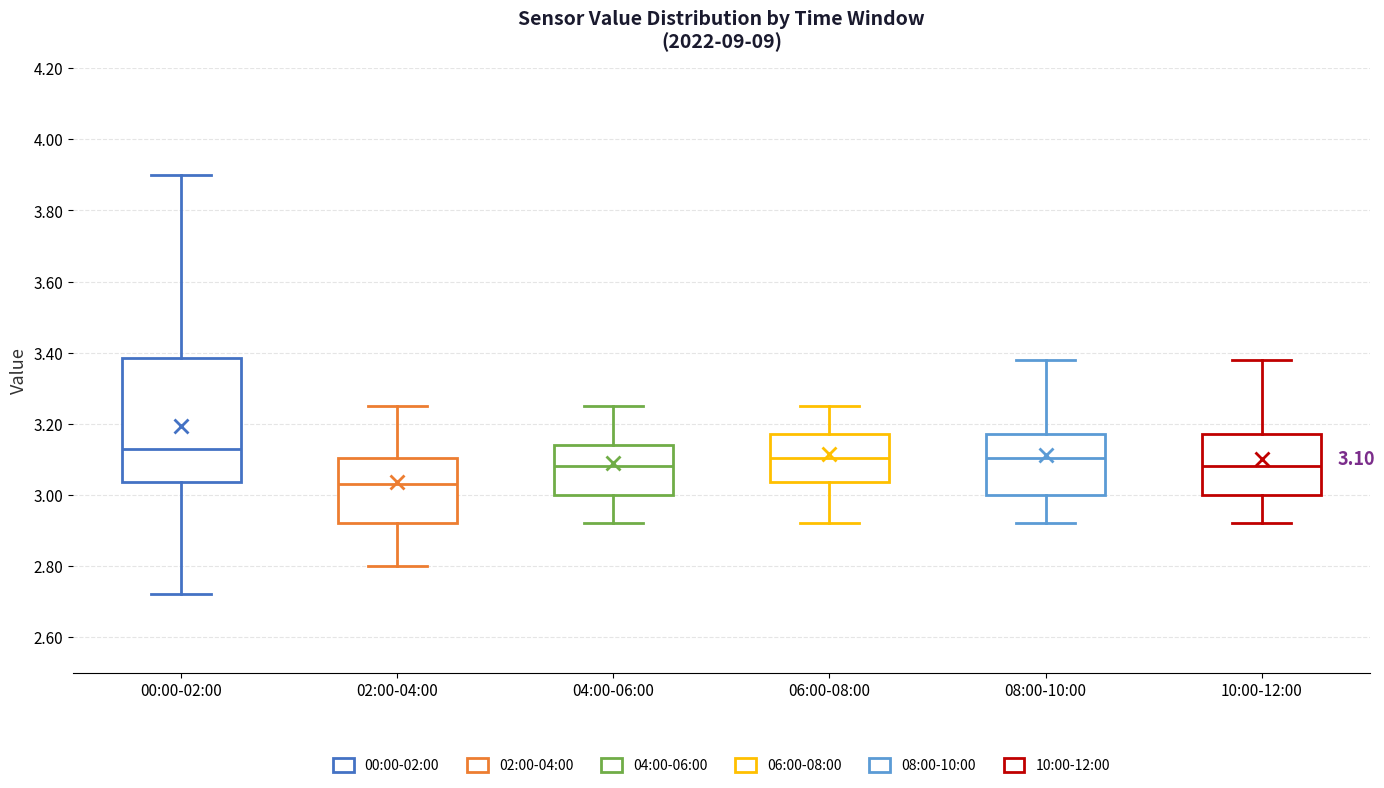

Which box has the lowest median line?

02:00-04:00